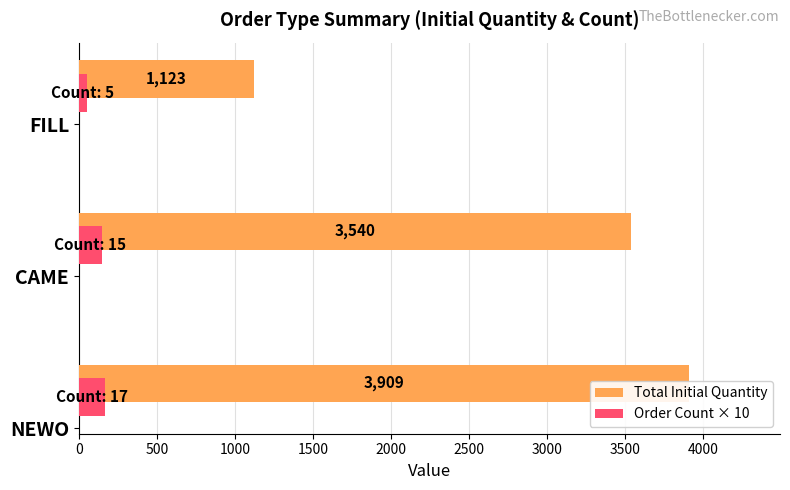

What is the spread (max minus min) of values at 0?

3739